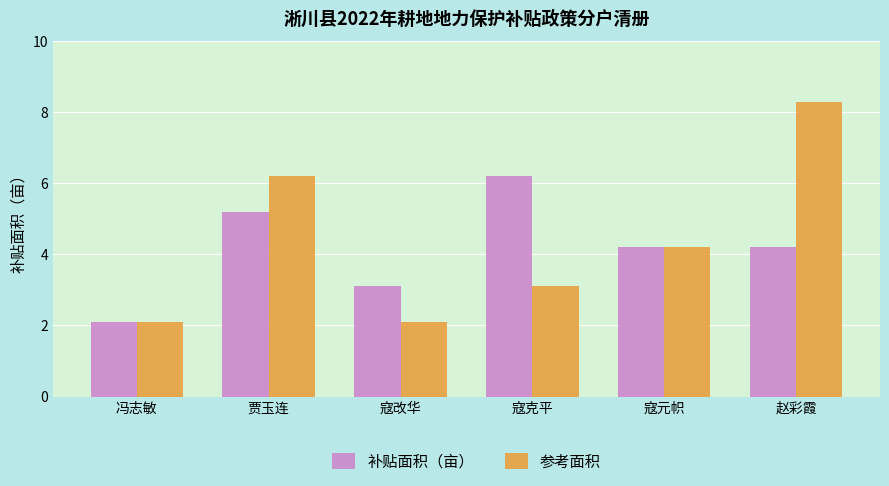

Reading left to right, extract all data points from this chart.

补贴面积（亩）: 冯志敏=2.1	贾玉连=5.2	寇改华=3.1	寇克平=6.2	寇元帜=4.2	赵彩霞=4.2
参考面积: 冯志敏=2.1	贾玉连=6.2	寇改华=2.1	寇克平=3.1	寇元帜=4.2	赵彩霞=8.3